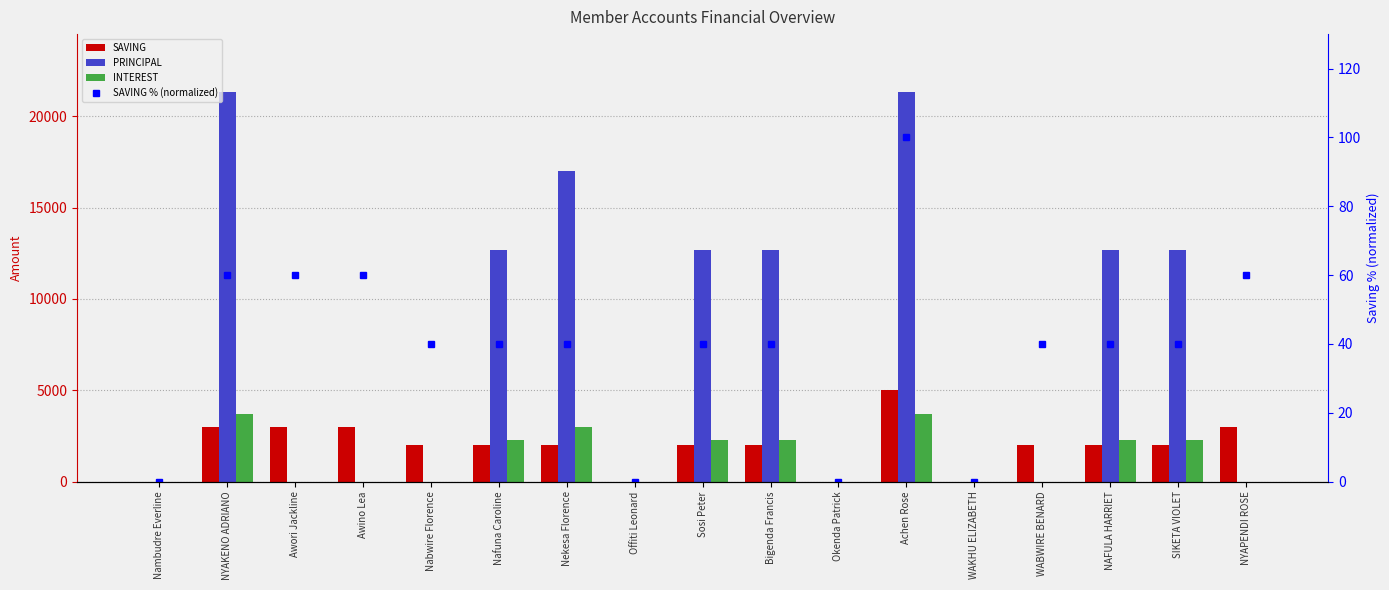

How many values in SAVING are above zero?

13